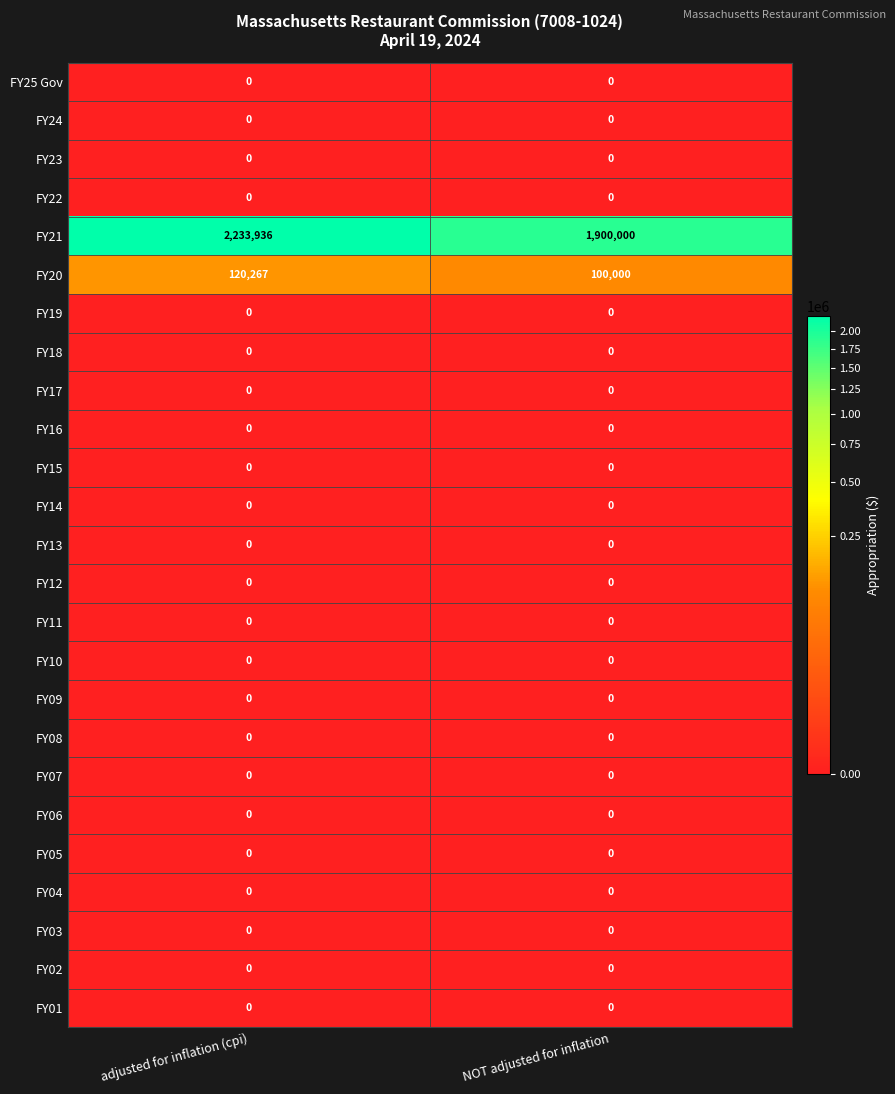

What is the maximum value shown in the chart?

2233936